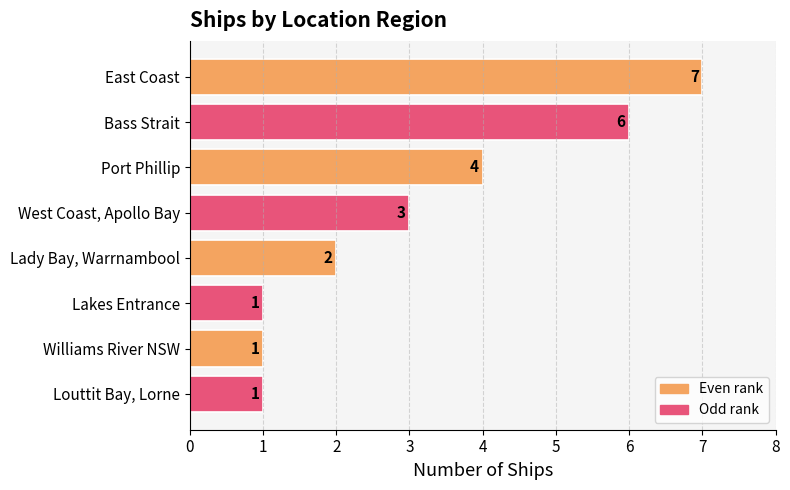

At which label is the value closest to 4?

Port Phillip